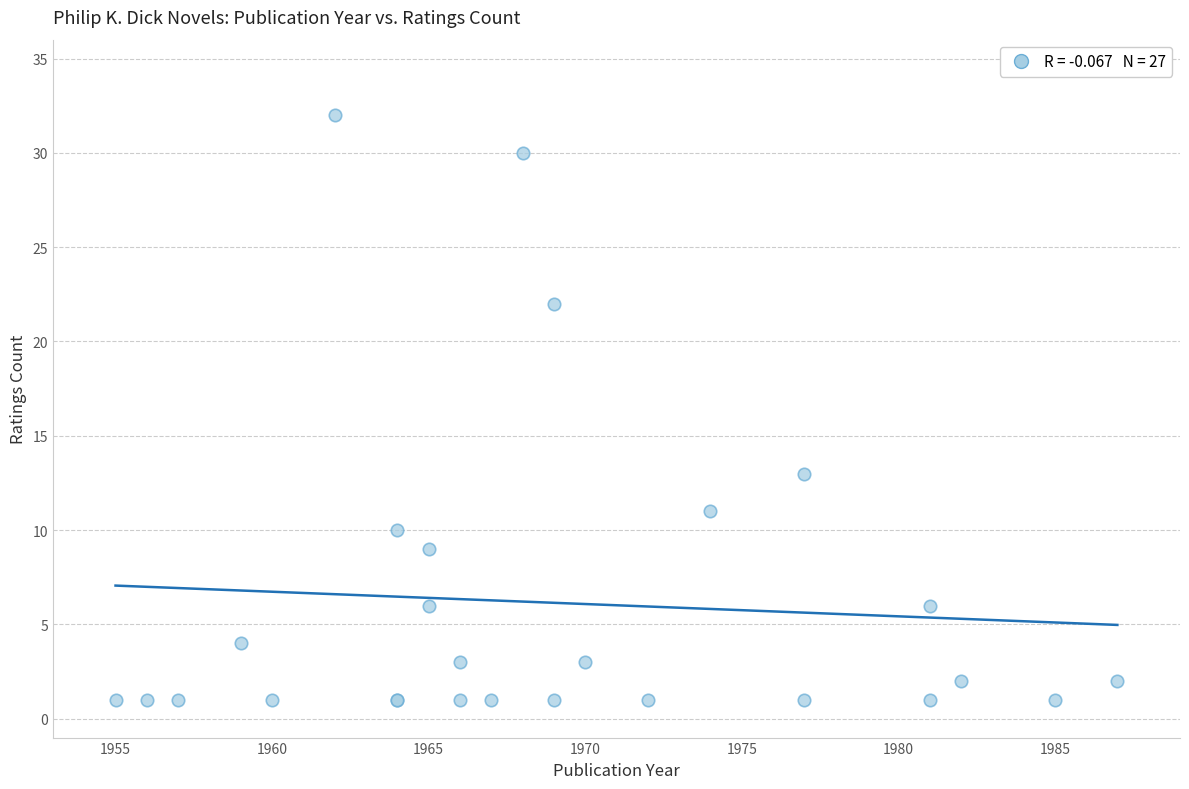

What Y value in the scatter plot is closest to 16?

13